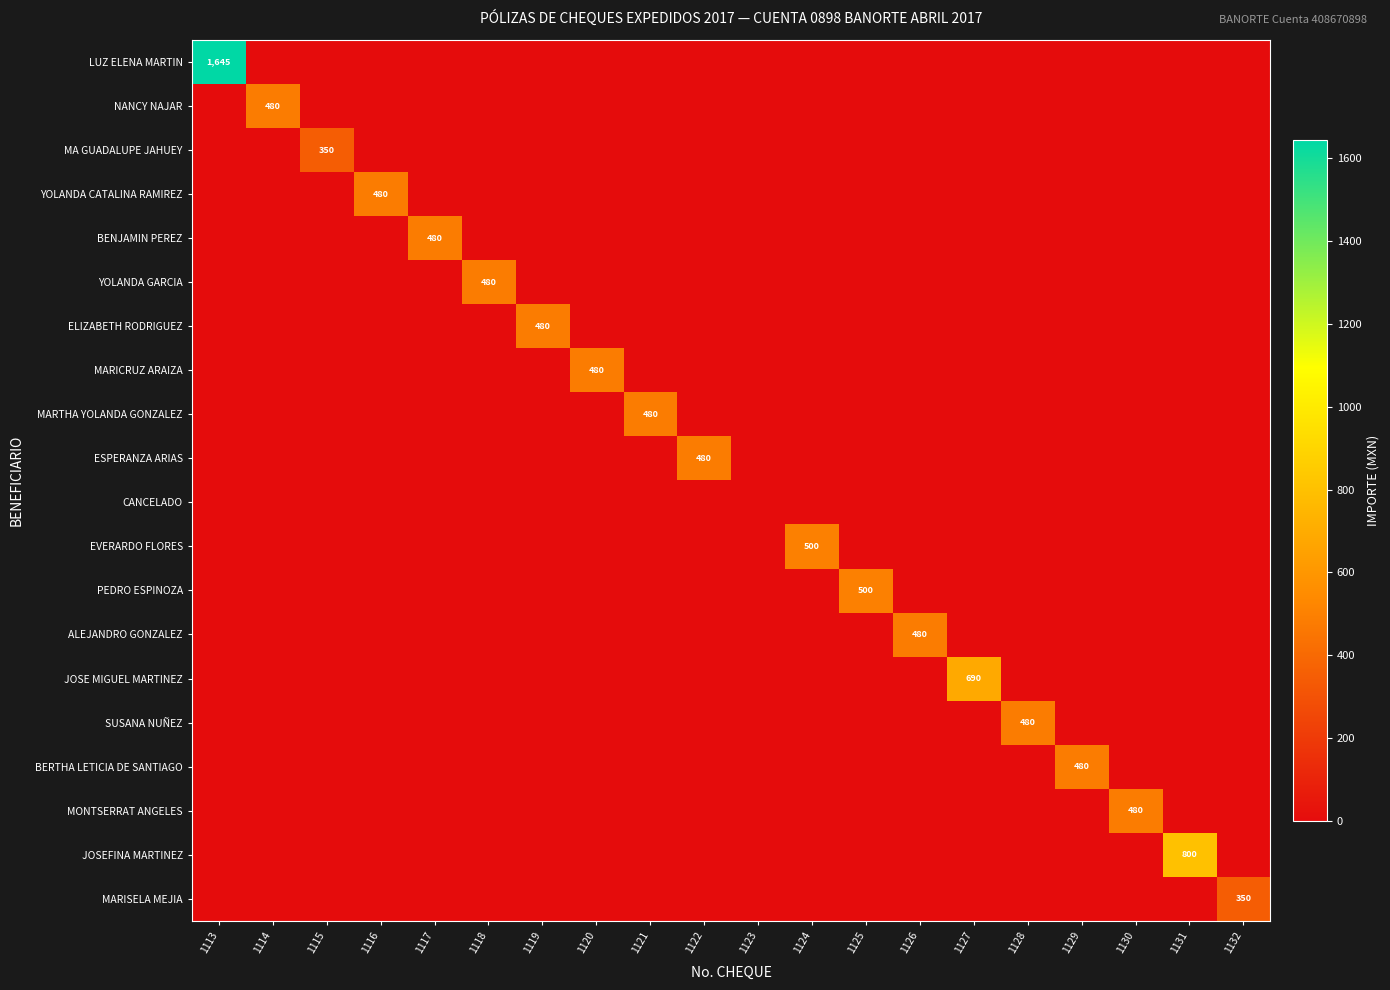

Rank the categories by ALEJANDRO GONZALEZ value from highest to lowest.

1126, 1113, 1114, 1115, 1116, 1117, 1118, 1119, 1120, 1121, 1122, 1123, 1124, 1125, 1127, 1128, 1129, 1130, 1131, 1132